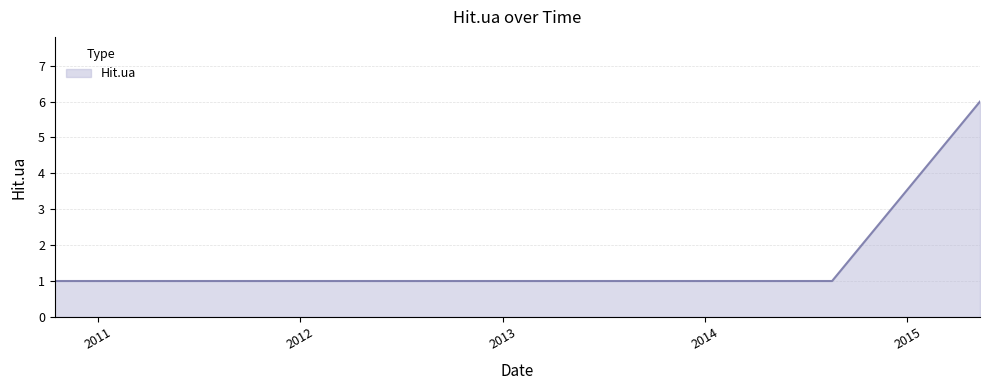

What is the maximum value shown in the chart?

6